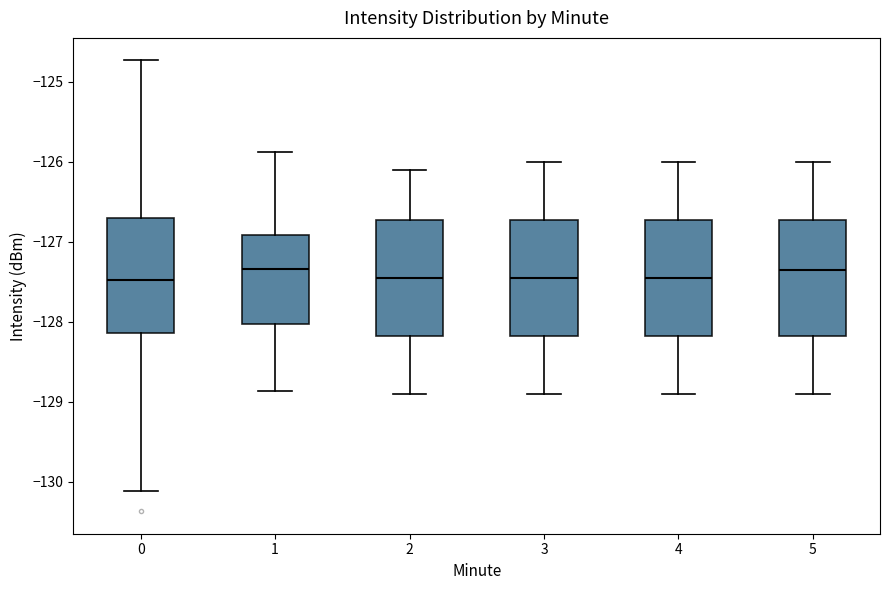

Reading left to right, transcribe this box plot: for each box, give where its median line is, the range the box spans, and where its two whiskers end, as read against the y-axis. The values are not printed on the chart, so give them approximately, as read against the axis.

0: median -127.5, box -128.1 to -126.7, whiskers -130.1 to -124.7
1: median -127.3, box -128.0 to -126.9, whiskers -128.9 to -125.9
2: median -127.4, box -128.2 to -126.7, whiskers -128.9 to -126.1
3: median -127.4, box -128.2 to -126.7, whiskers -128.9 to -126.0
4: median -127.4, box -128.2 to -126.7, whiskers -128.9 to -126.0
5: median -127.3, box -128.2 to -126.7, whiskers -128.9 to -126.0